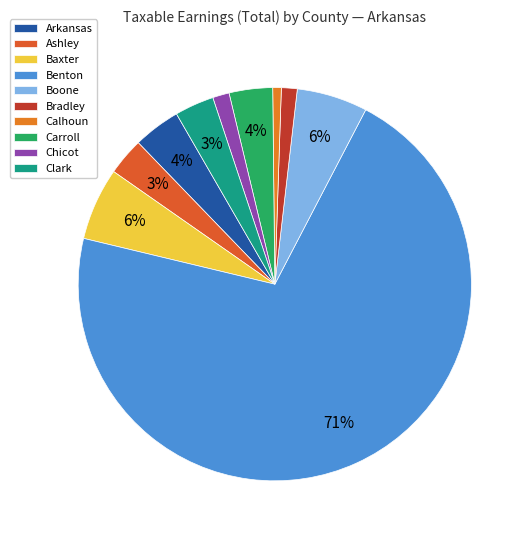

To the nearest percent, what is the difference between the largest and smallest slice percentages?

70%